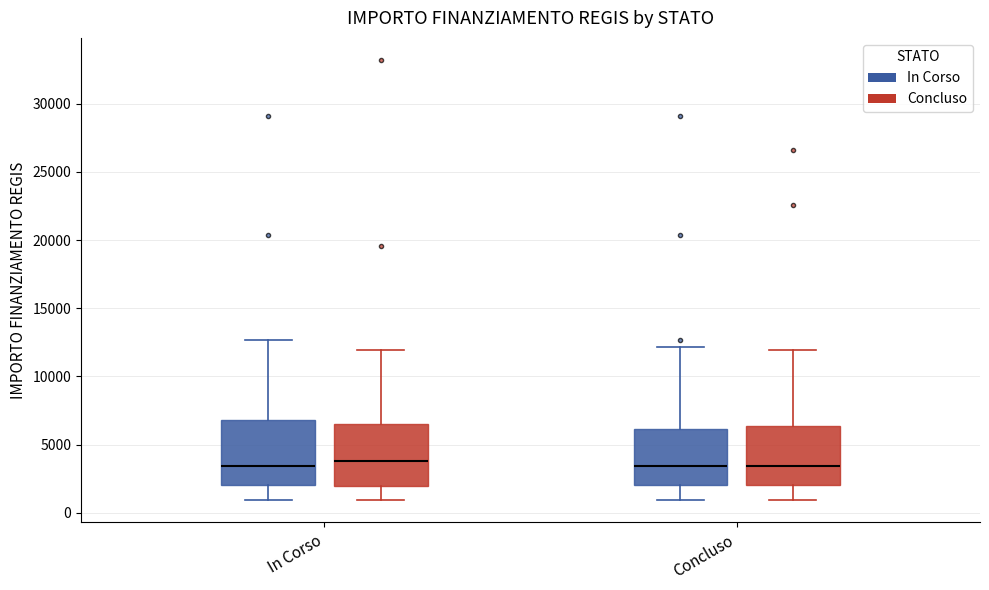

Reading left to right, transcribe this box plot: for each box, give where its median line is, the range the box spans, and where its two whiskers end, as read against the y-axis. The values are not printed on the chart, so give them approximately, as read against the axis.

In Corso (In Corso): median 3500, box 2000 to 7000, whiskers 1000 to 12500
In Corso (Concluso): median 4000, box 2000 to 6500, whiskers 1000 to 12000
Concluso (In Corso): median 3500, box 2000 to 6000, whiskers 1000 to 12000
Concluso (Concluso): median 3500, box 2000 to 6500, whiskers 1000 to 12000